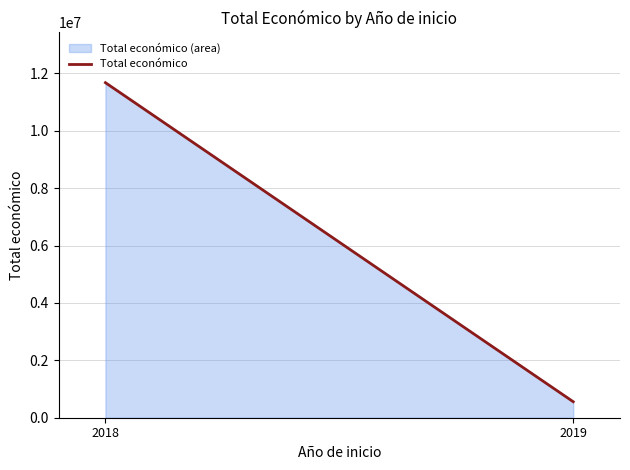

What is the difference between the maximum and minimum values?

11117450.0